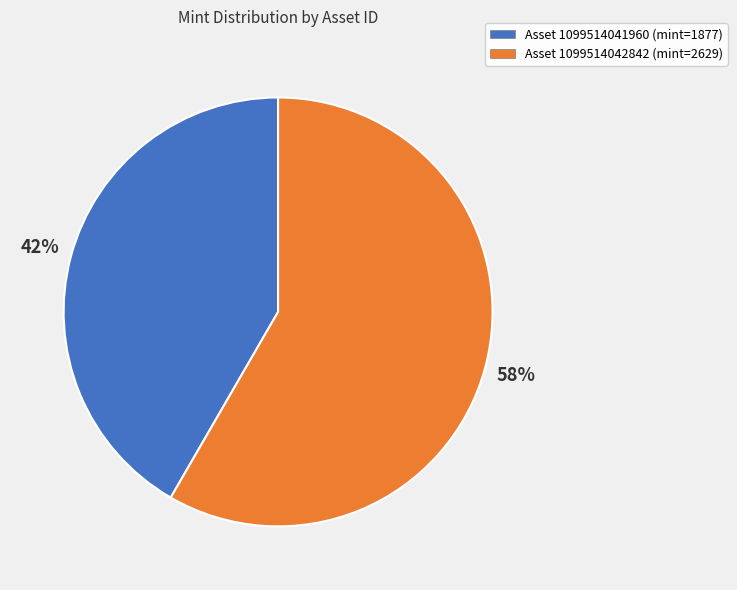

Which slice represents more than half of the pie?

Asset 1099514042842 (mint=2629)